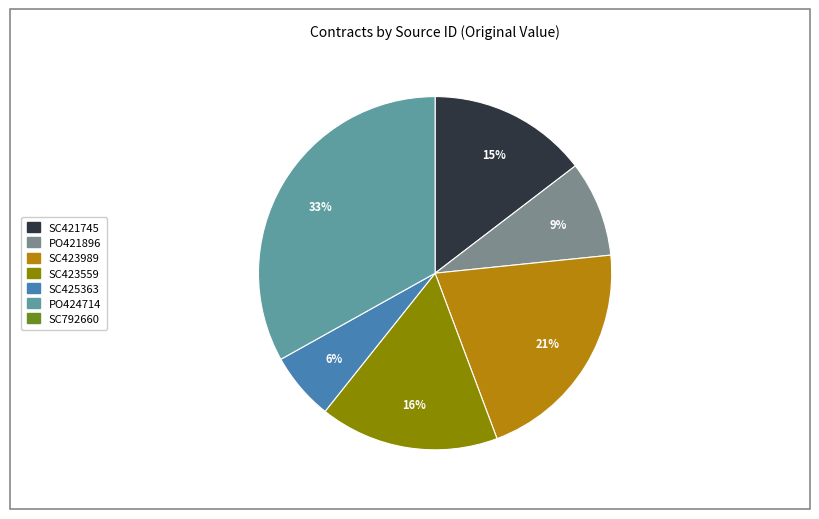

To the nearest percent, what is the difference between the largest and smallest slice percentages?

27%